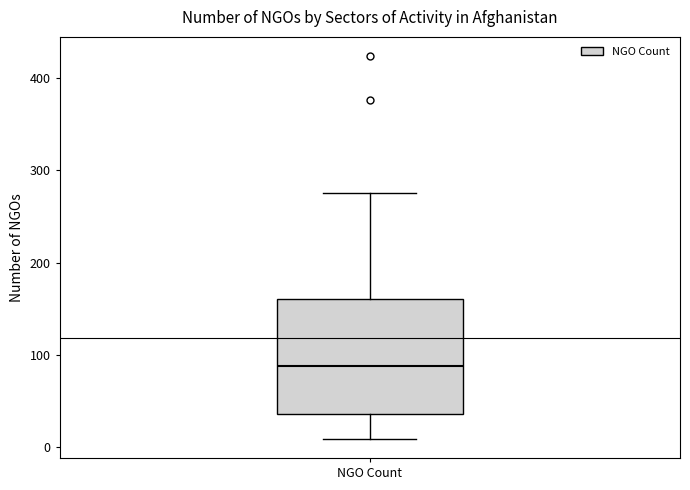

Read this box plot against the y-axis: the position of the median line, the range covered by the box, and the ends of both whiskers. The values are not printed on the chart, so give them approximately, as read against the axis.

median 90, box 40 to 160, whiskers 10 to 280